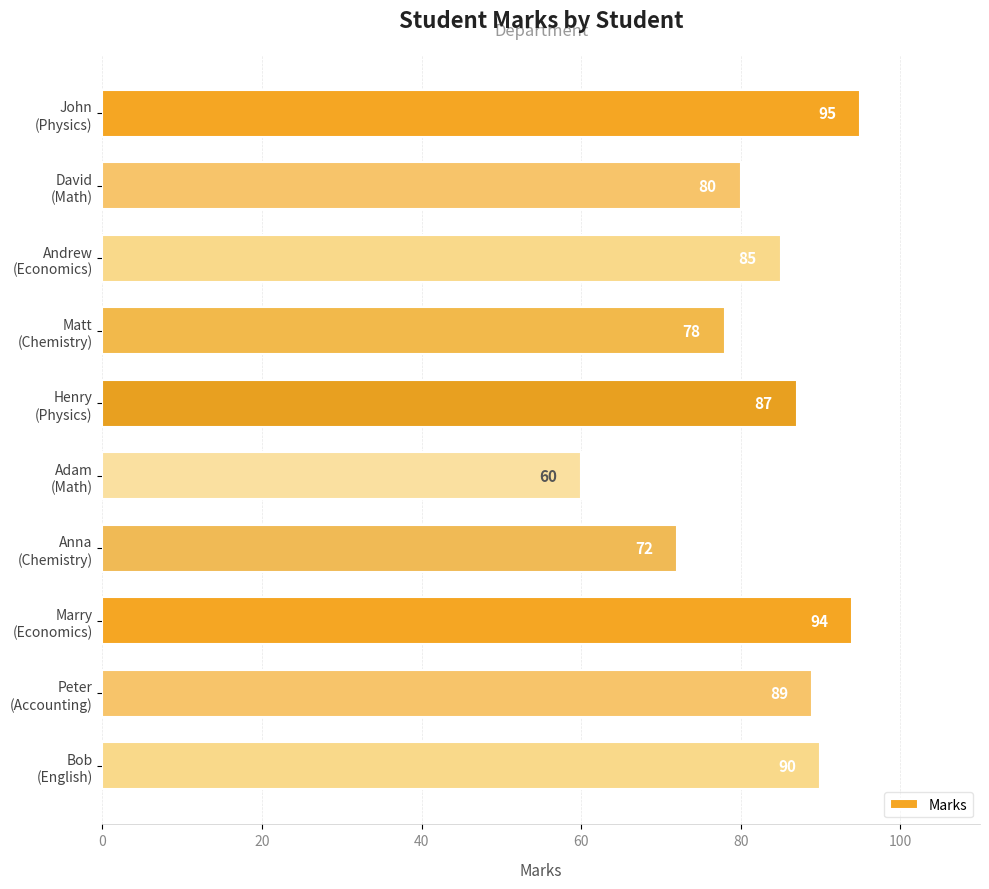

What is the difference between the second highest and second lowest values?

22